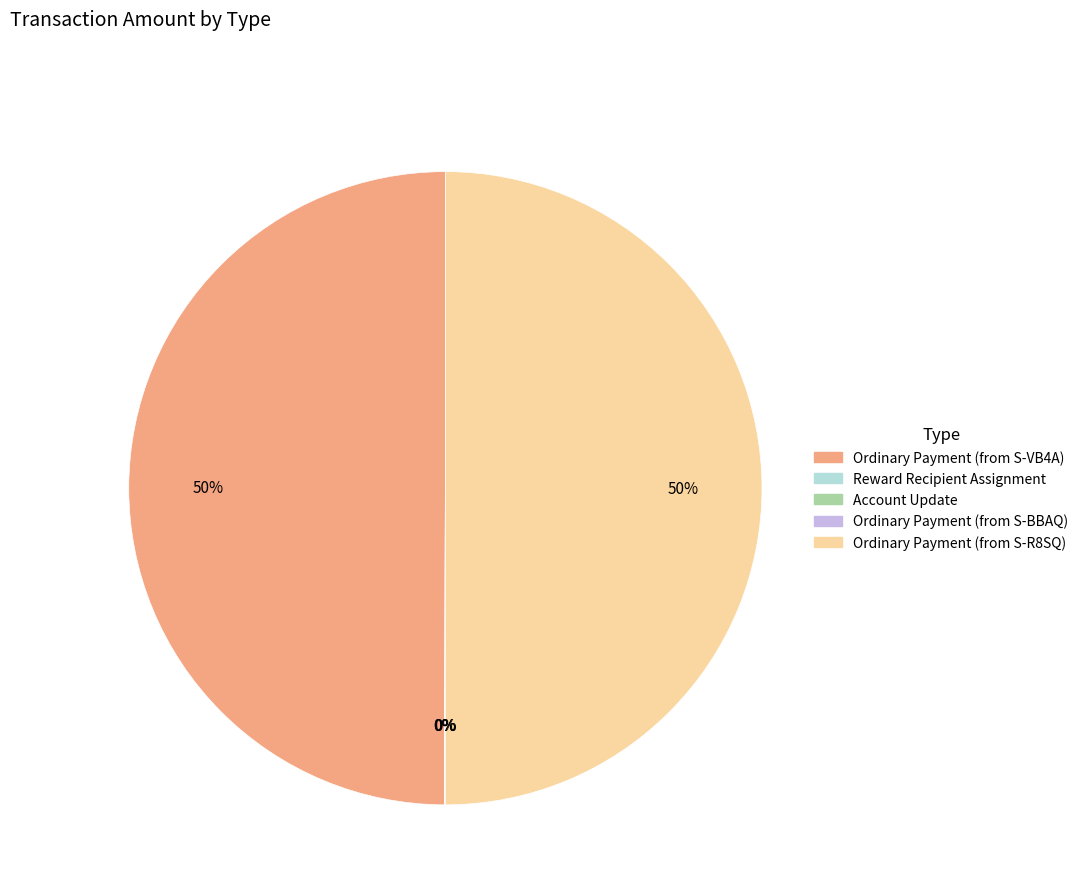

To the nearest percent, what percentage of the pie is Ordinary Payment (from S-R8SQ)?

50%